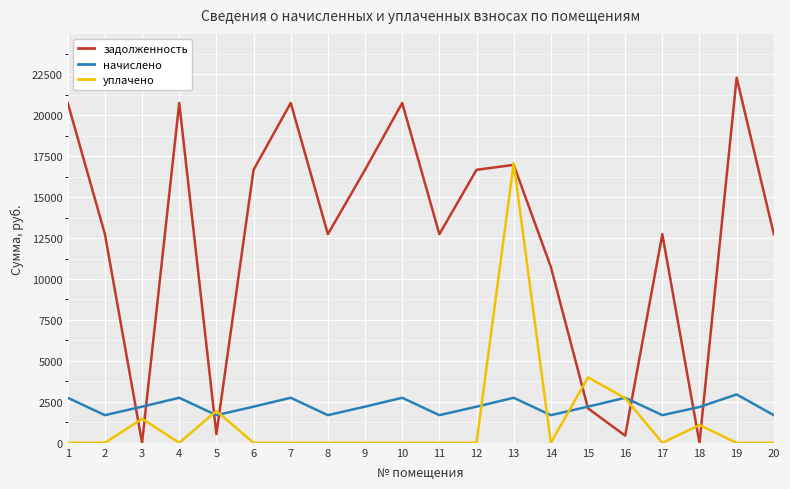

What is the difference between the highest and lowest values at 20?

12737.3